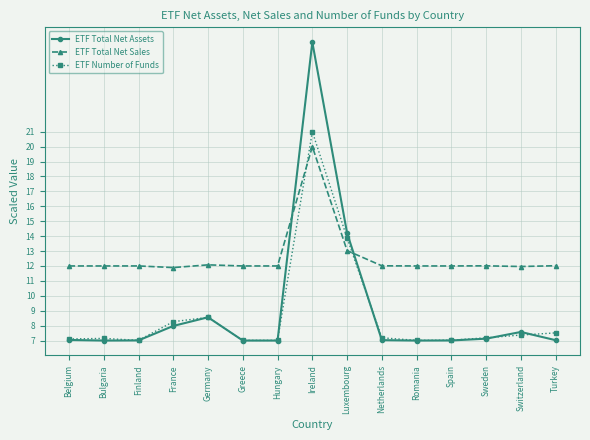

True or false: ETF Number of Funds has more than 2 interior local peaks.

True